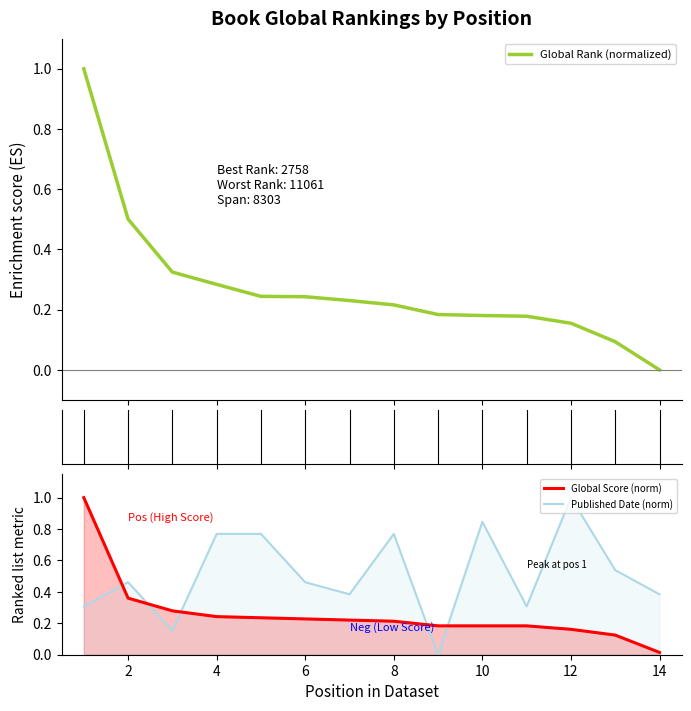

True or false: Global Score (norm) has a value of 0.1 at 12.

False